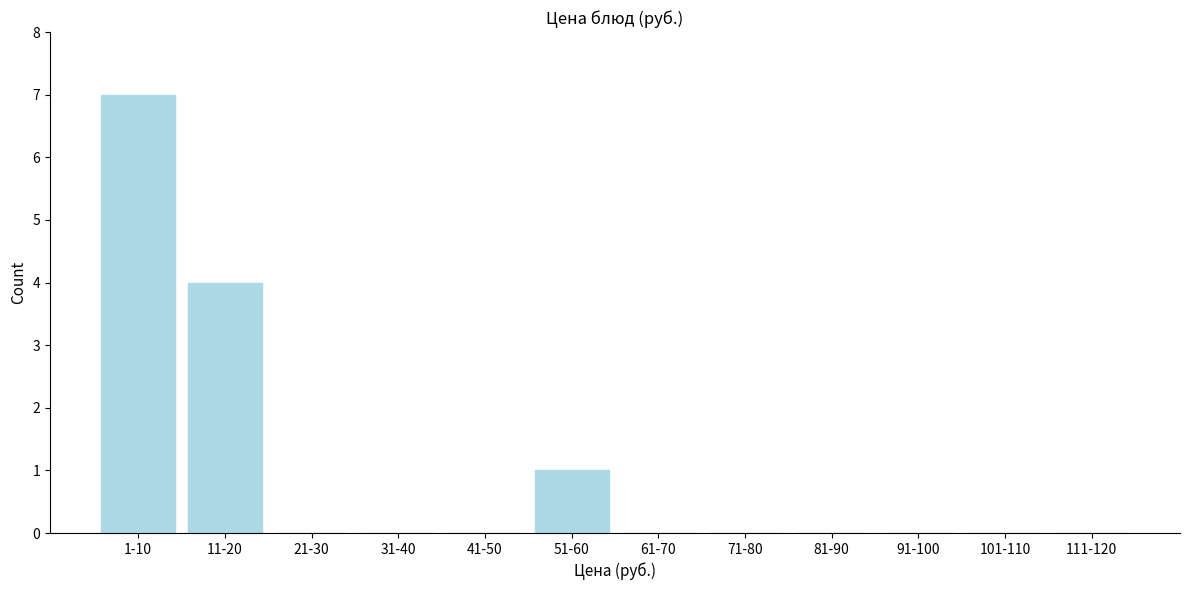

Reading left to right, list all the values displayed in this chart.

1-10=7	11-20=4	21-30=0	31-40=0	41-50=0	51-60=1	61-70=0	71-80=0	81-90=0	91-100=0	101-110=0	111-120=0